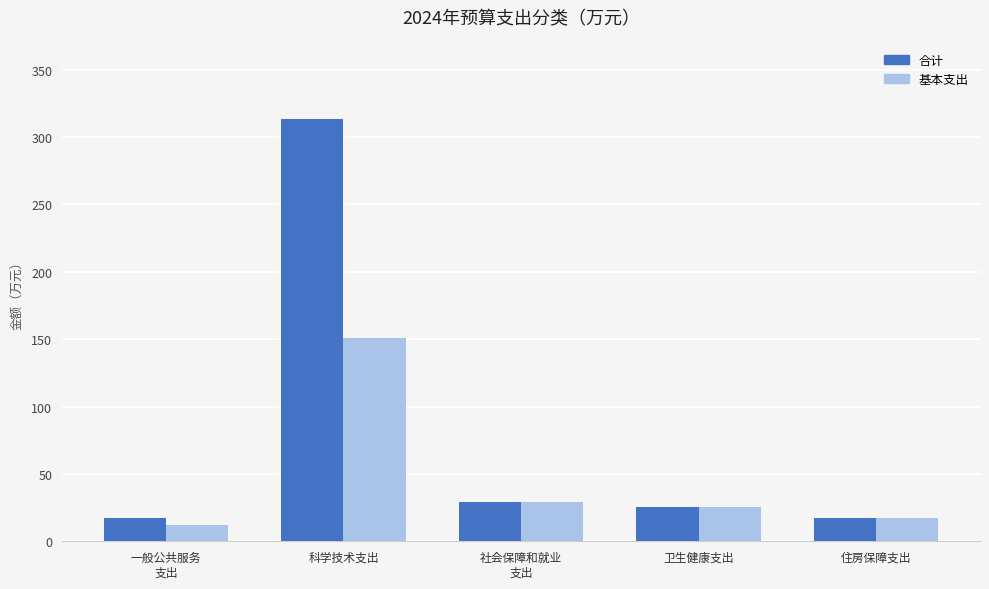

How many groups of bars are there?

5